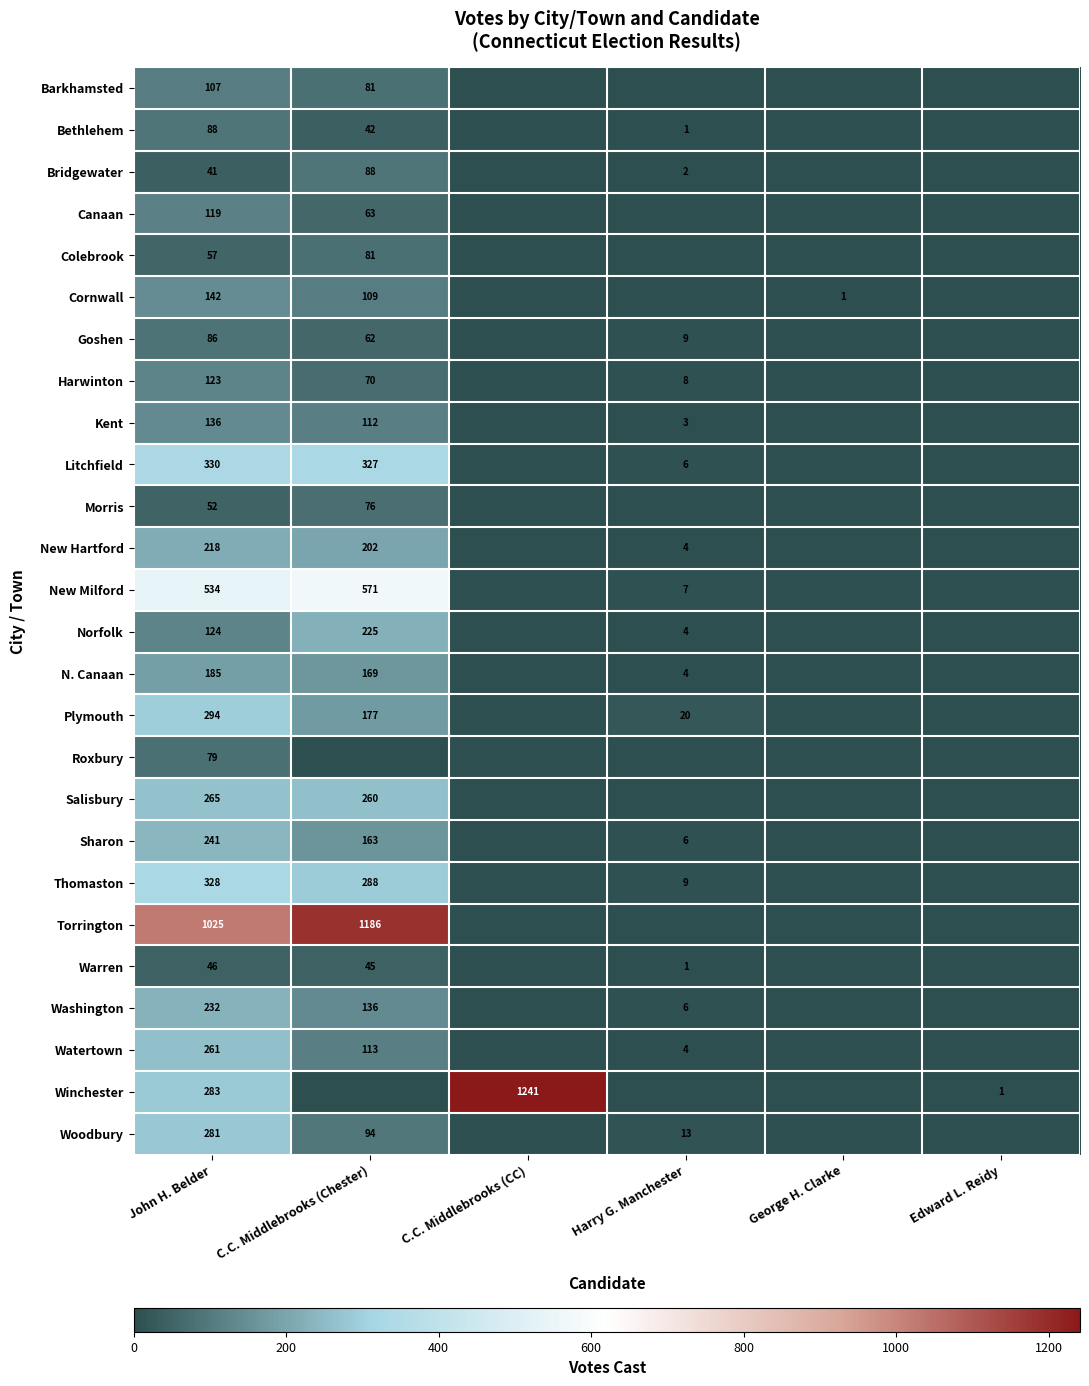

The Bridgewater series shows 1 at Harry G. Manchester. True or false?

False